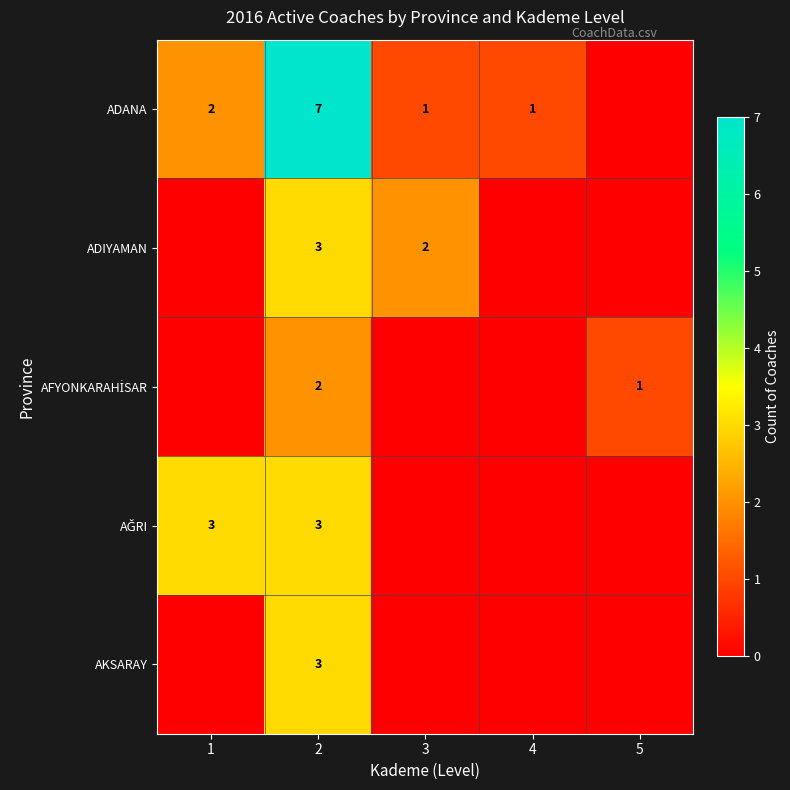

Which has a higher value, 3 or 4?

3